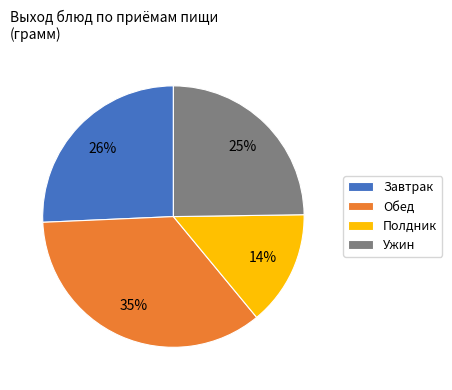

To the nearest percent, what is the average slice percentage?

25%